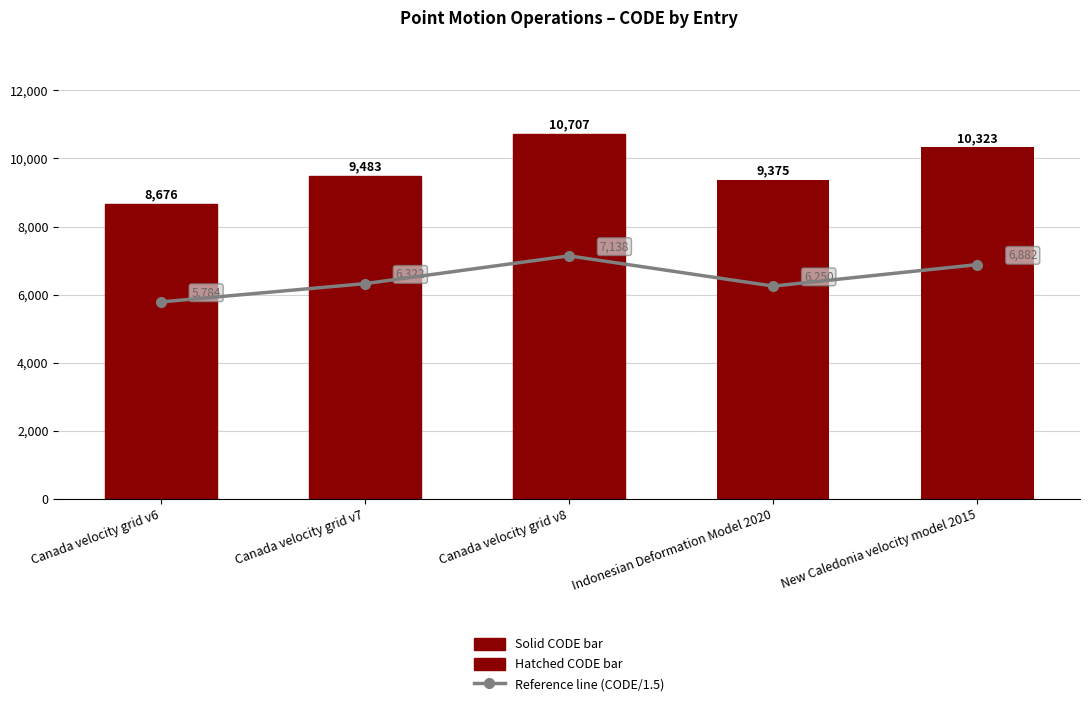

The value at Canada velocity grid v6 is 7980. True or false?

False